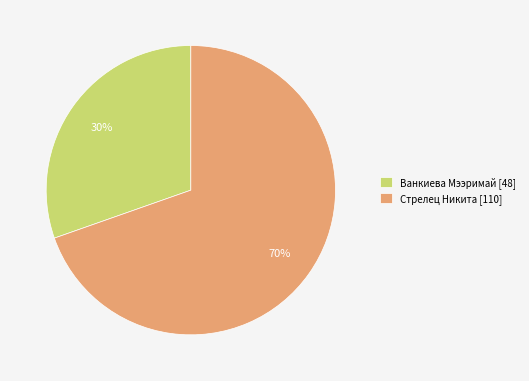

Count the number of slices in the pie.

2